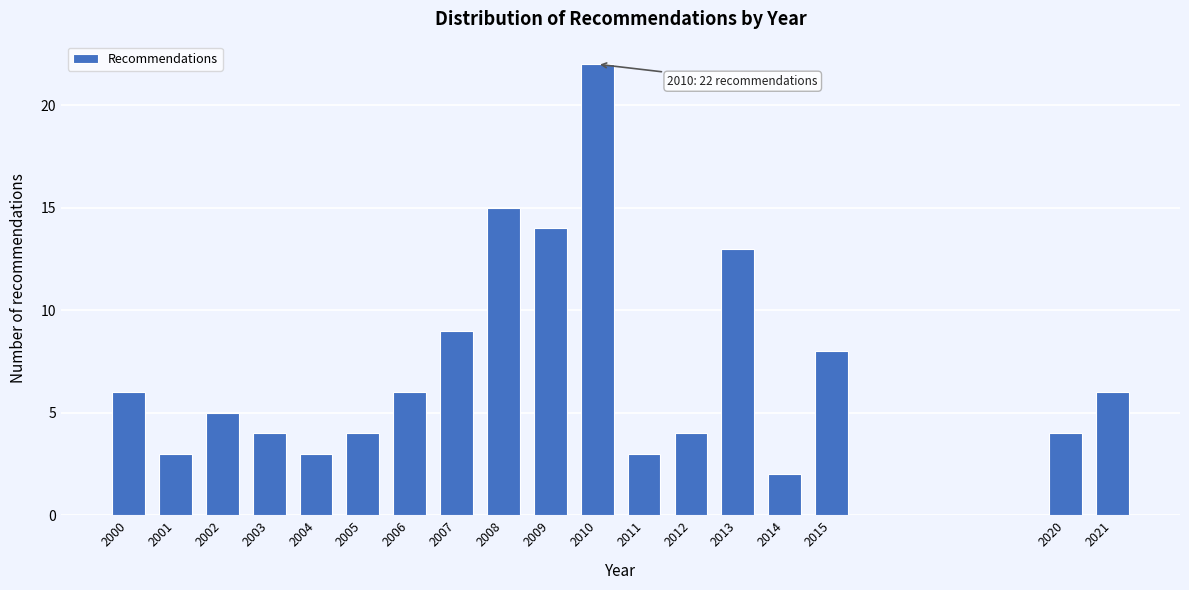

Reading left to right, extract all data points from this chart.

6	3	5	4	3	4	6	9	15	14	22	3	4	13	2	8	4	6